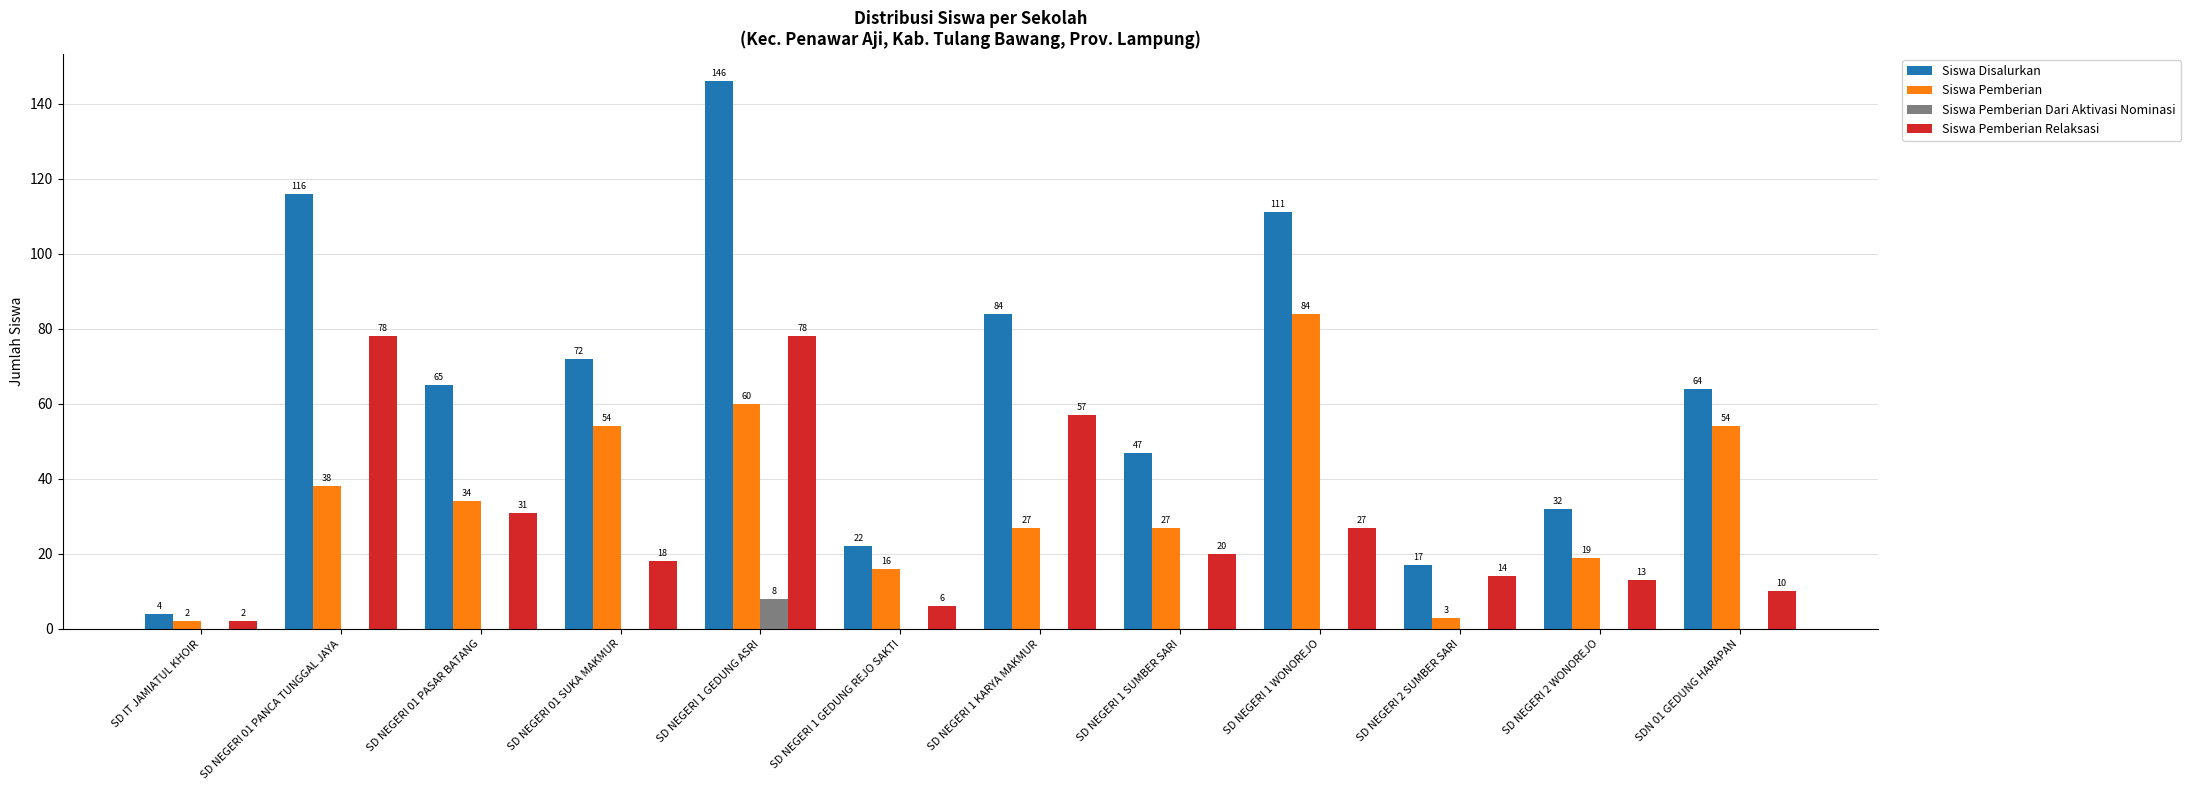

At which category is the sum across all series the highest?

SD NEGERI 1 GEDUNG ASRI